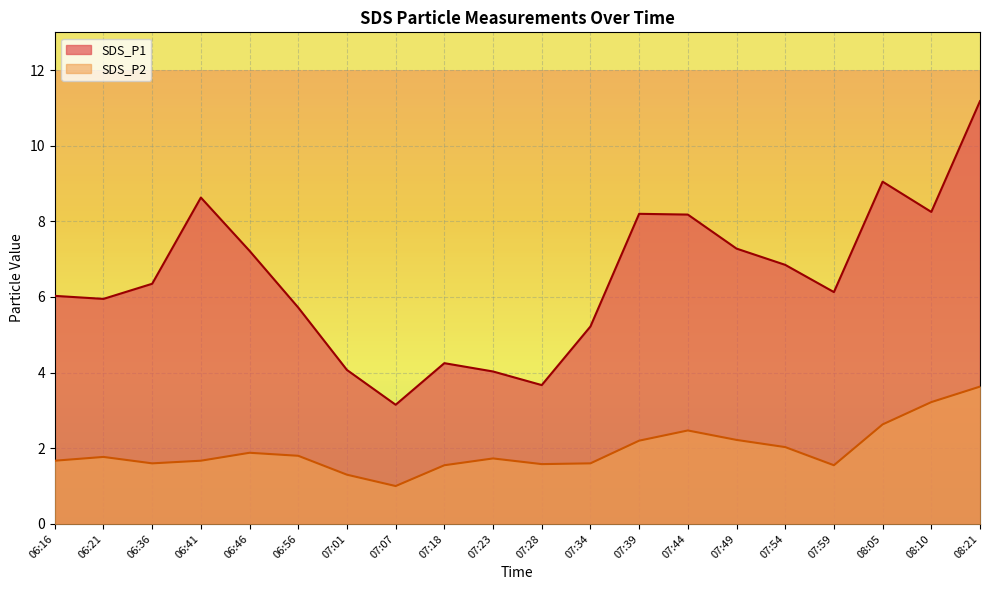

True or false: SDS_P1 and SDS_P2 intersect in this chart.

False